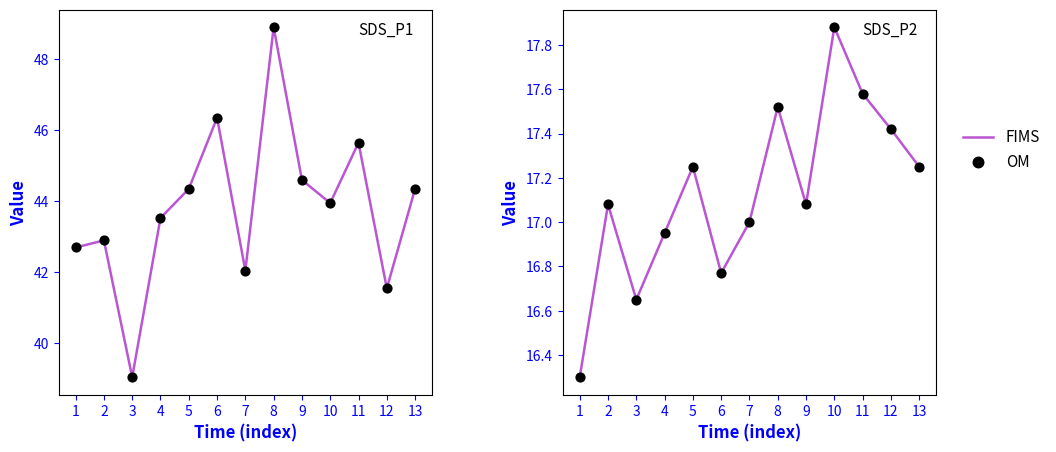

Which series reaches the maximum Y coordinate?

FIMS